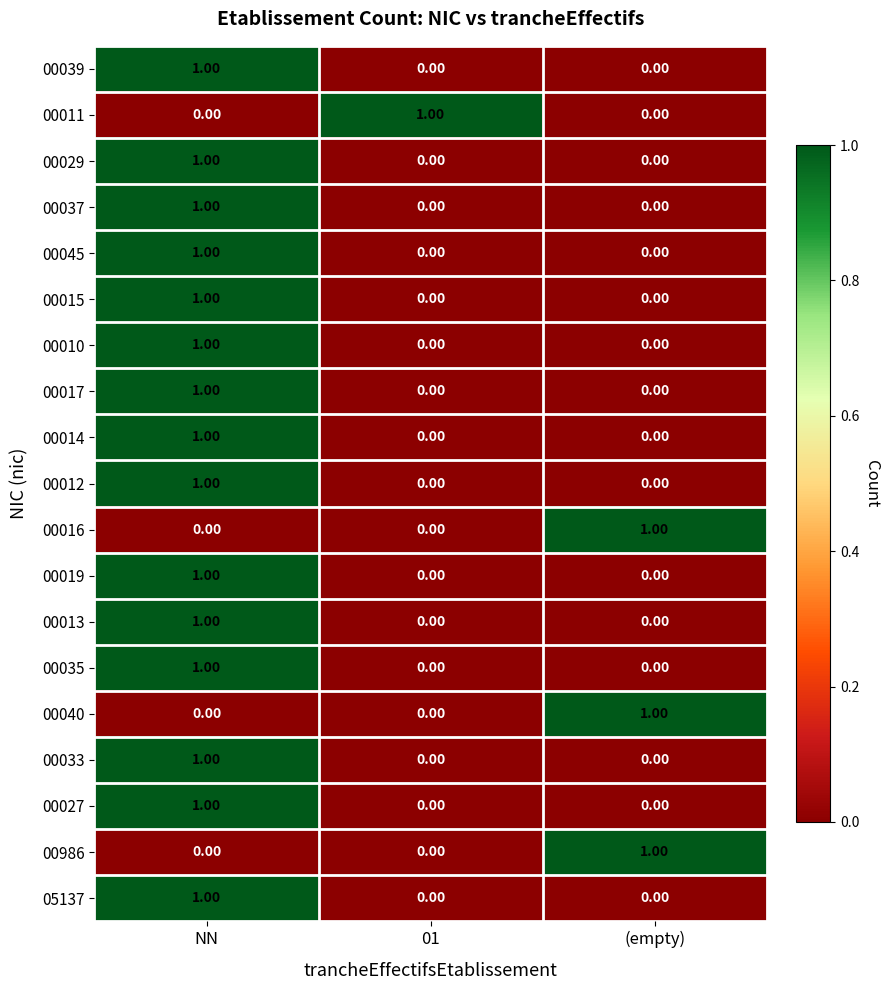

Is the value of 00015 at NN greater than the value of 00040 at 01?

Yes